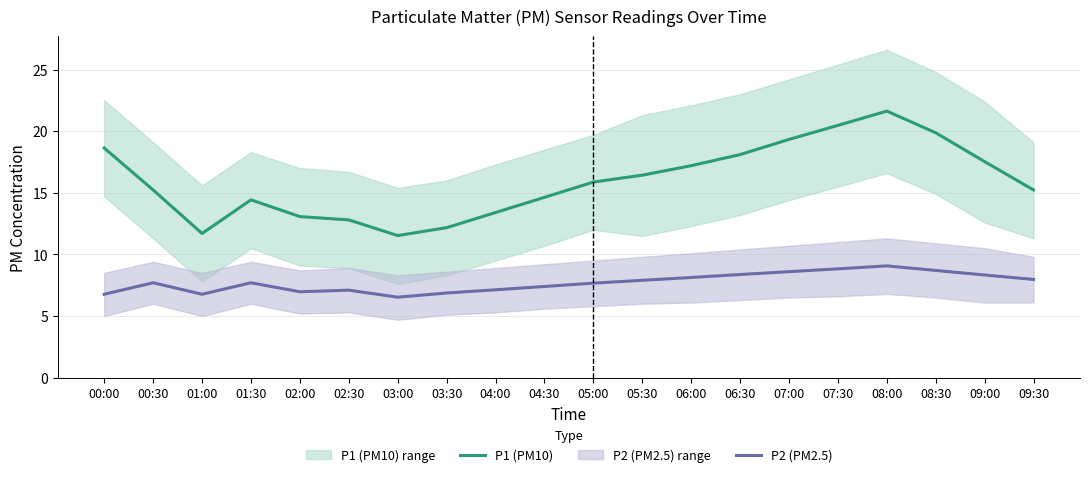

True or false: P2 (PM2.5) has more than 0 interior local peaks.

True